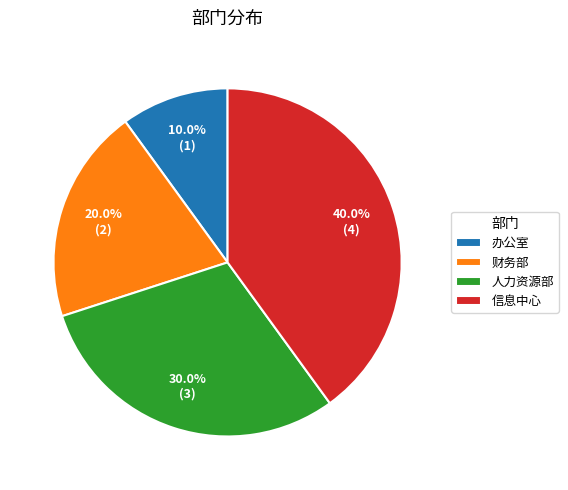

To the nearest percent, what is the combined percentage of 办公室 and 人力资源部?

40%